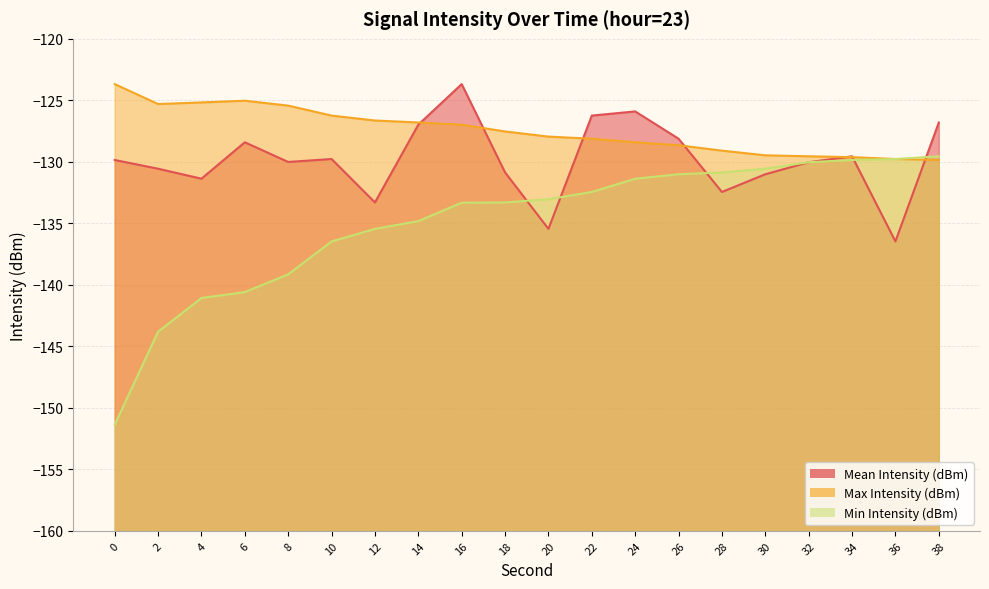

At which label is Max Intensity (dBm) closest to -126?

10